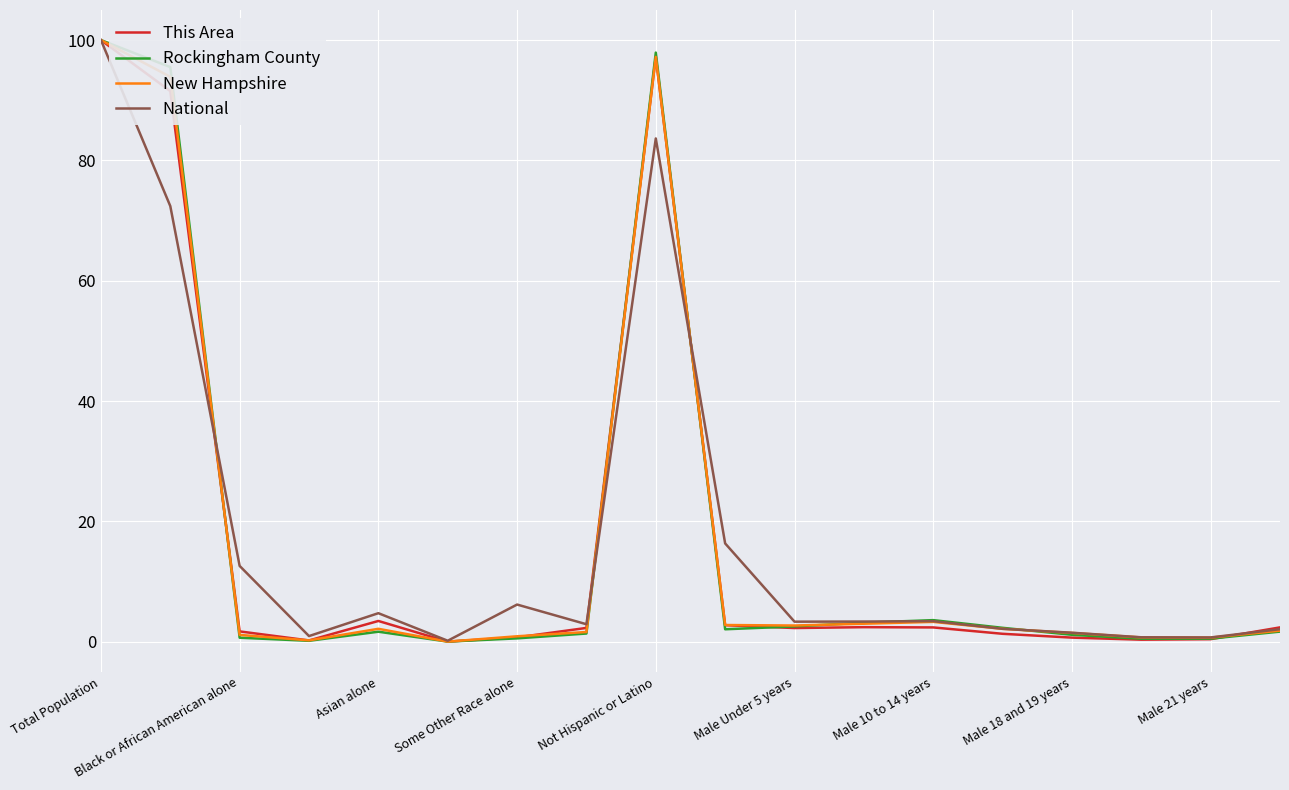

What is the maximum value shown in the chart?

100.0